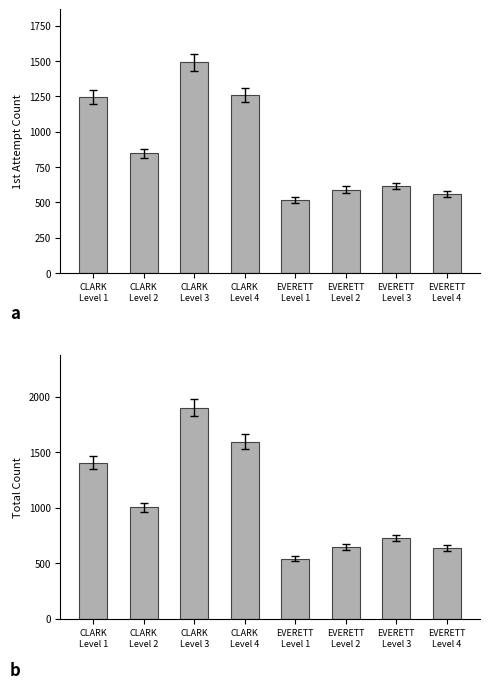

Where is Total nearest to the value 1219?

CLARK
Level 1